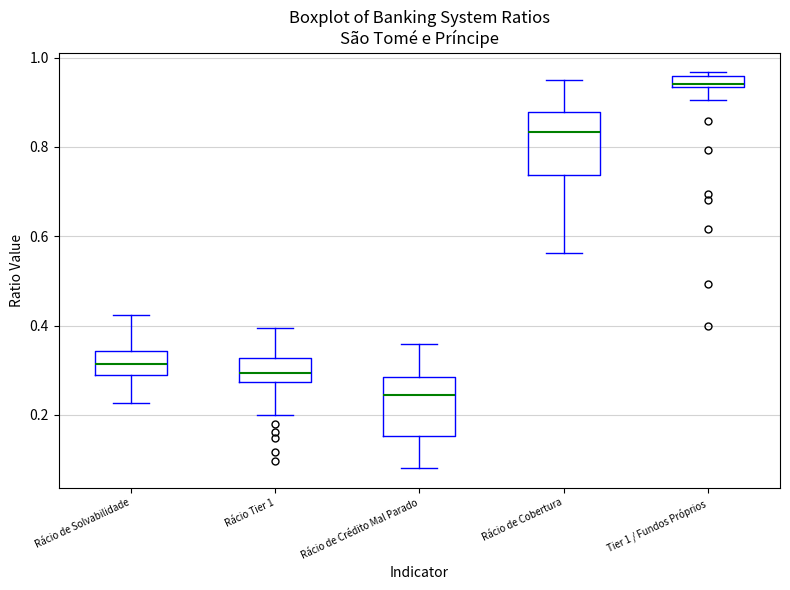

Which box's median line is the highest?

Tier 1 / Fundos Próprios